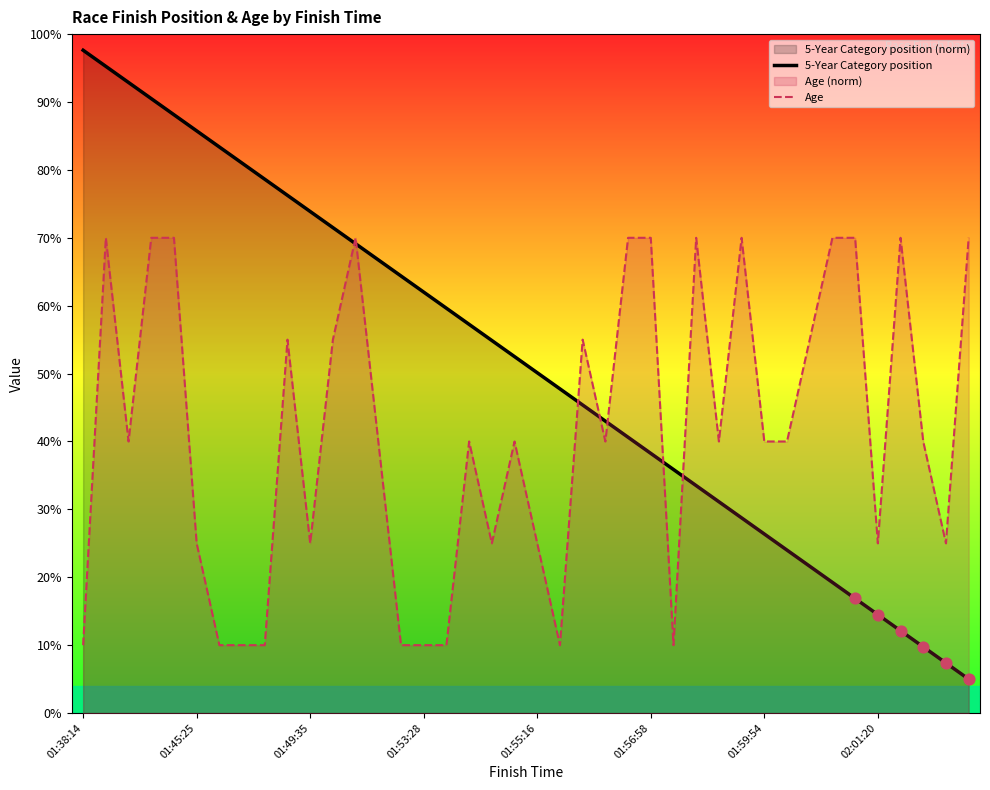

What is the total value across all series at 01:59:54?

66.4